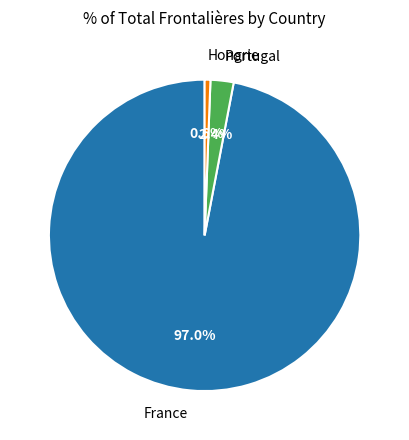

To the nearest percent, what portion does Hongrie represent?

1%